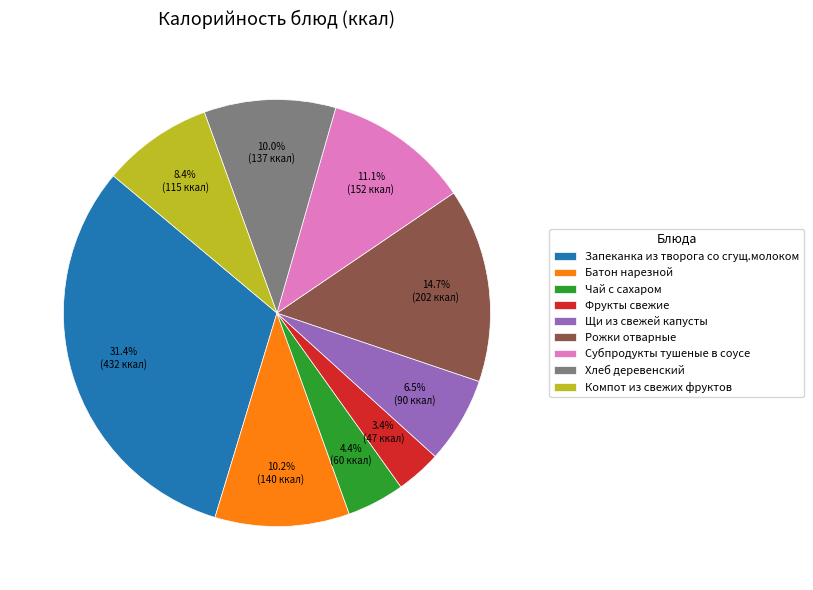

To the nearest percent, what is the combined percentage of Фрукты свежие and Батон нарезной?

14%